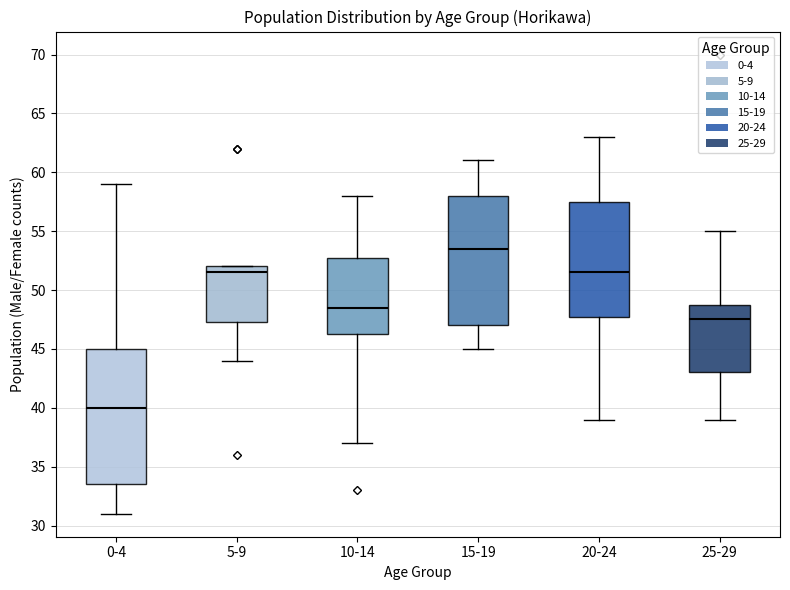

Which box has the highest median line?

15-19